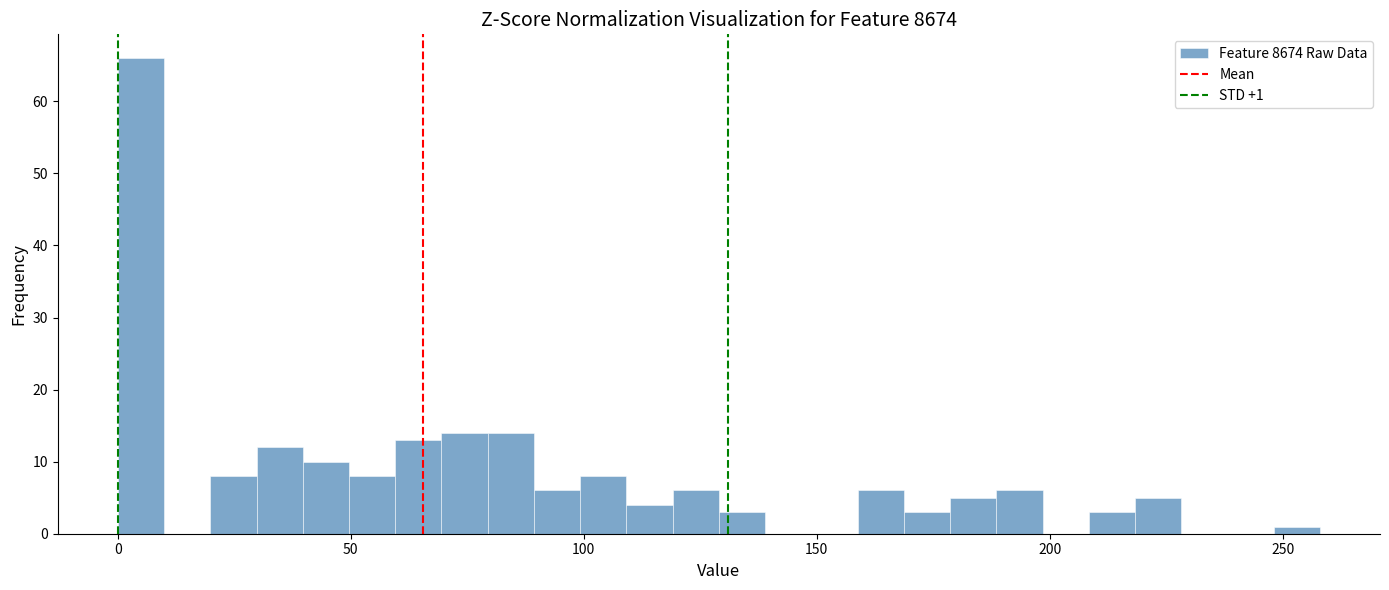

Around what value on the x-axis is the tallest bar? Give the approximate position of its centre, as read against the axis.

5